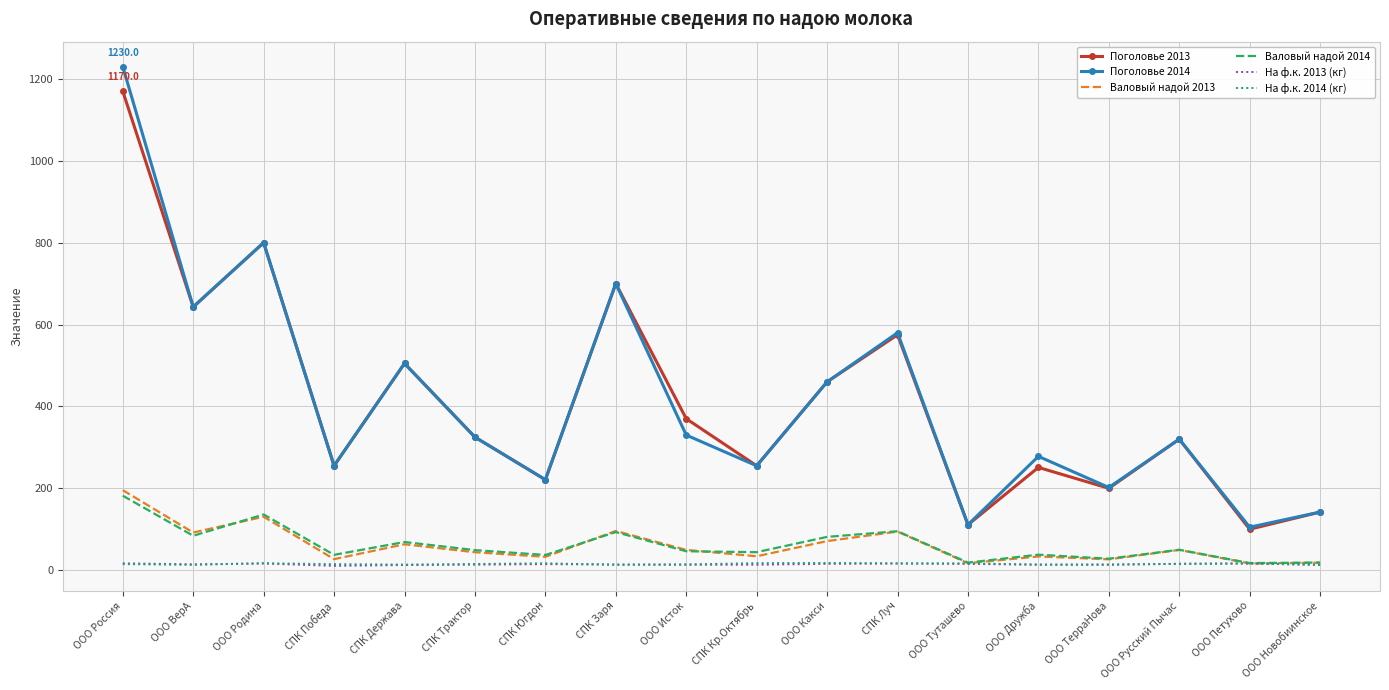

Which series has the widest spread of values?

Поголовье 2014